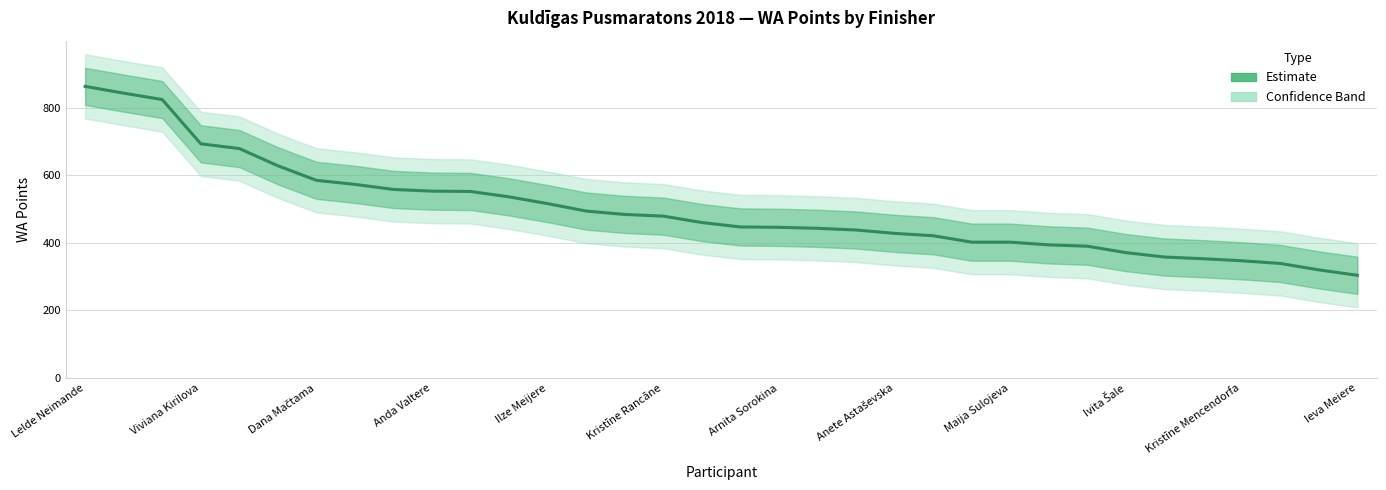

How many series are shown in this chart?

1